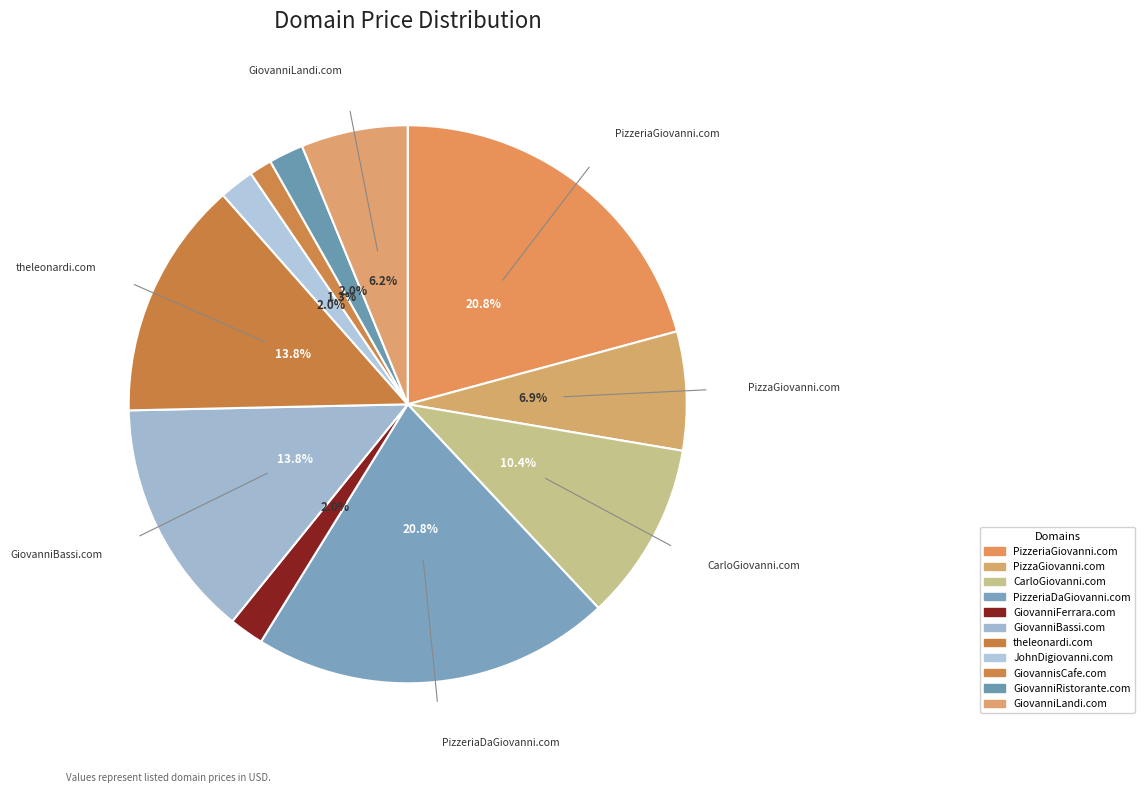

Which slice is the largest?

PizzeriaGiovanni.com